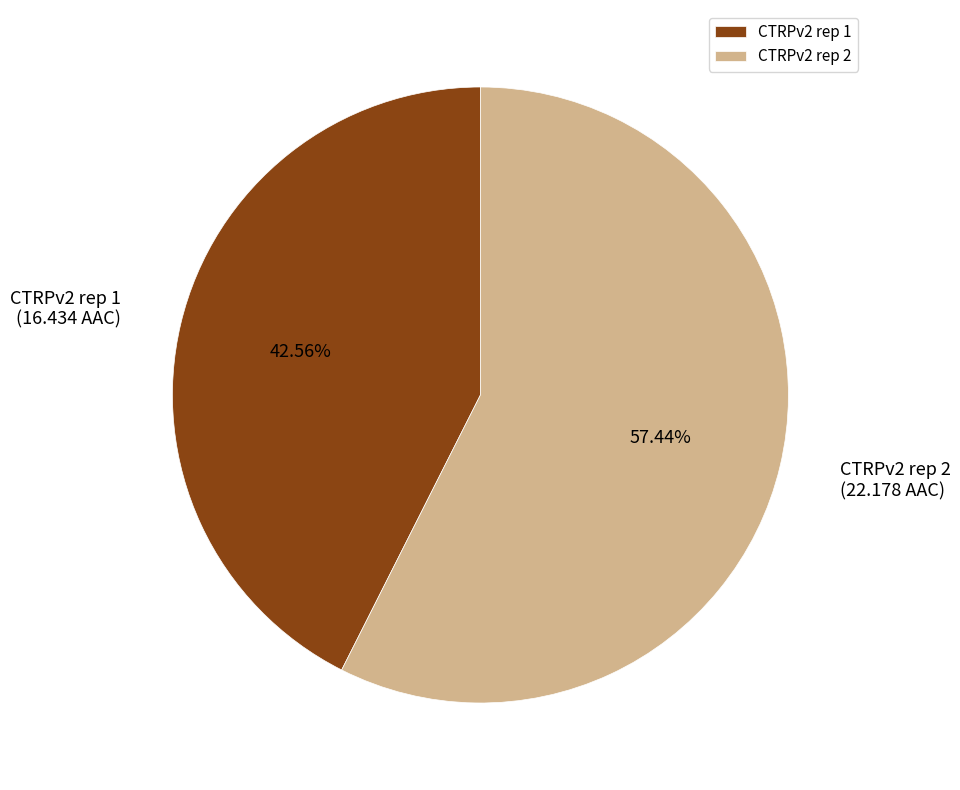

What is the smallest slice in the pie chart?

CTRPv2 rep 1